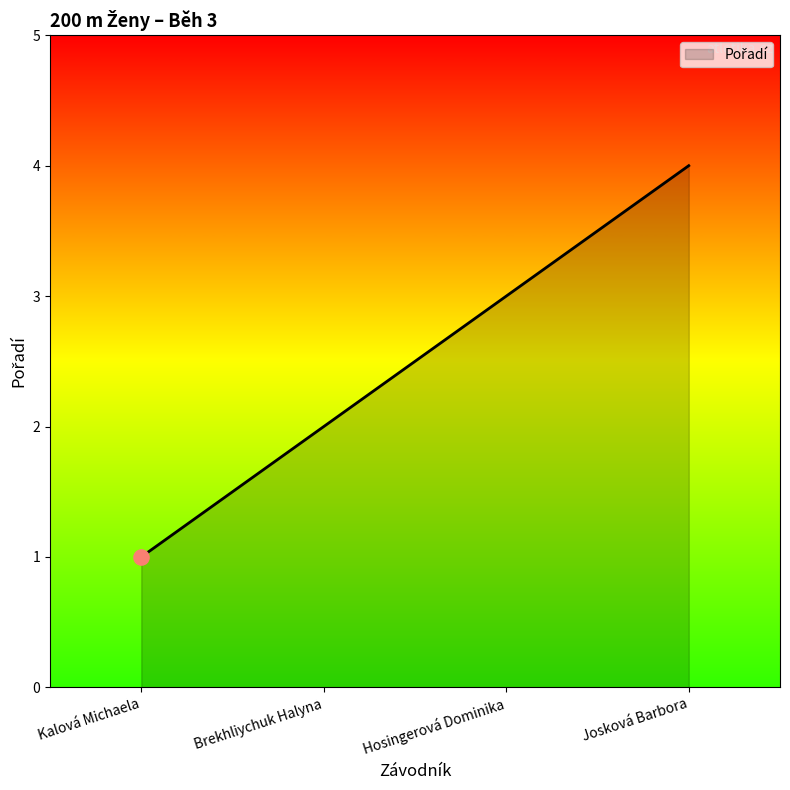

What is the change in value from Hosingerová Dominika to Josková Barbora?

+1